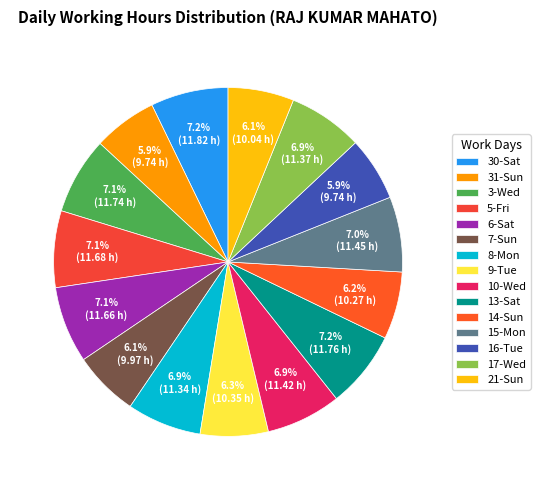

What is the change in value from 7-Sun to 16-Tue?

-0.2